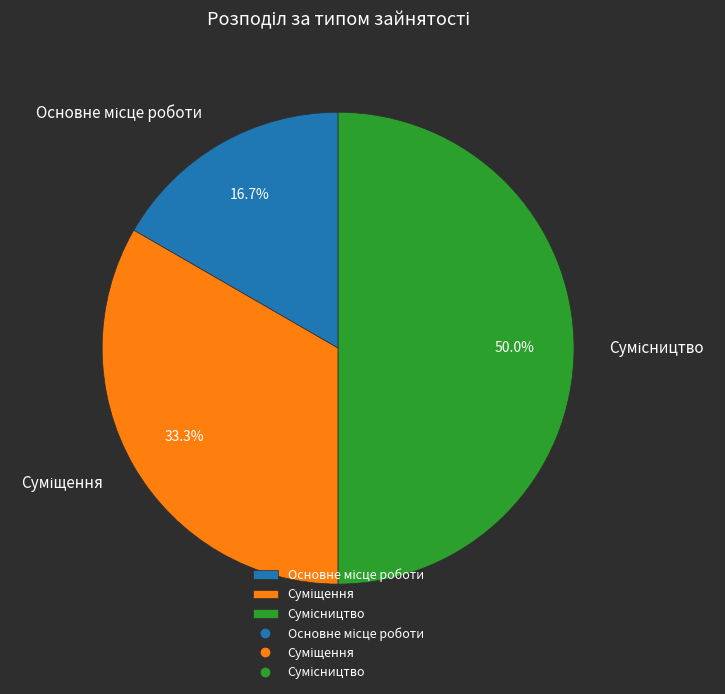

Is the sum of Суміщення and Сумісництво greater than half?

Yes